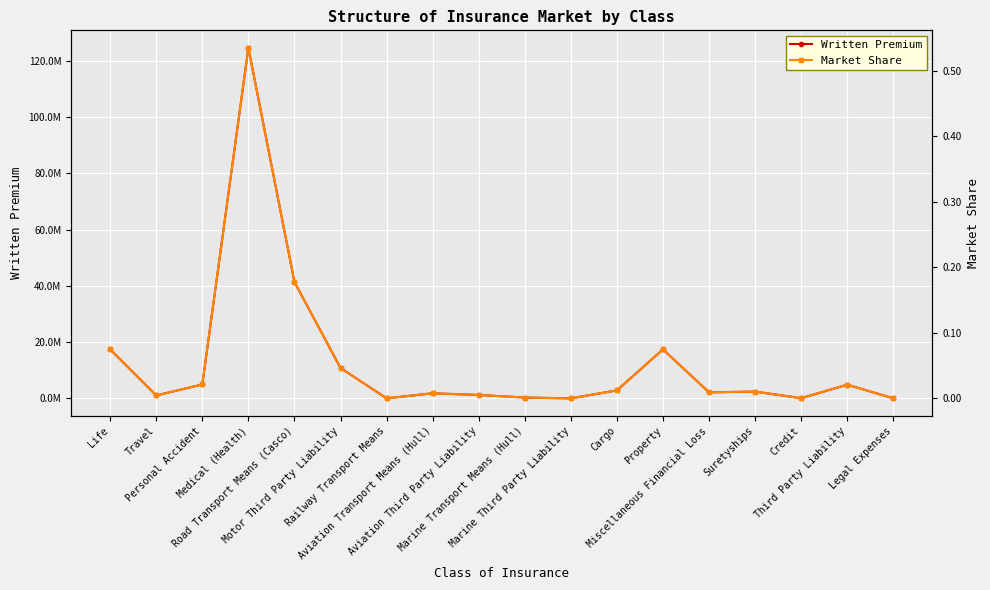

Is it true that Market Share equals 0.0 at Aviation Third Party Liability?

False